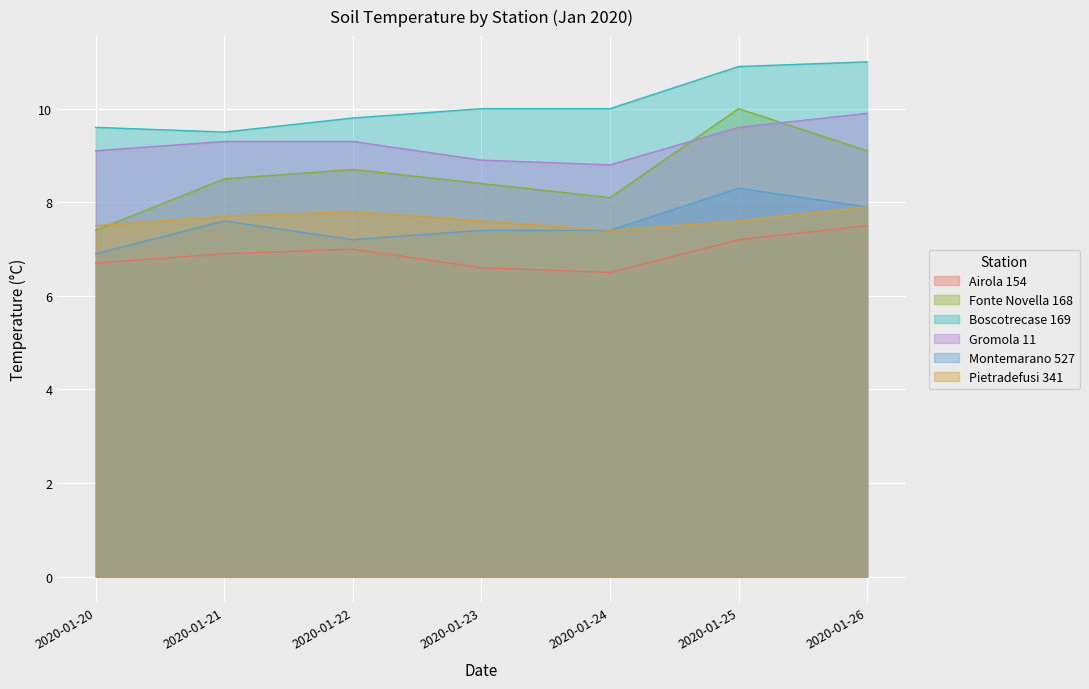

How many values in the Montemarano 527 series exceed 7?

6